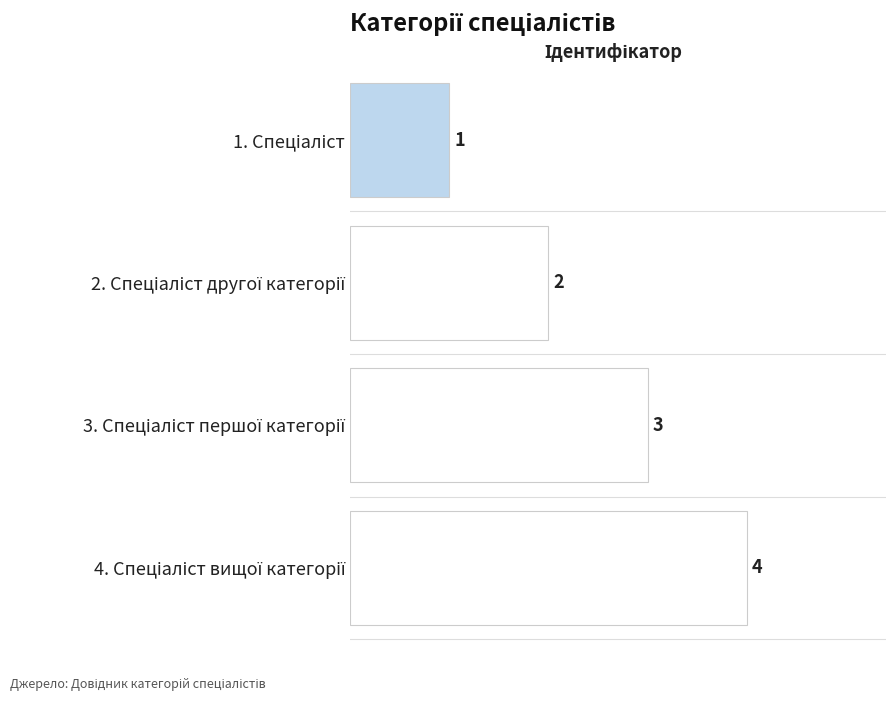

What is the difference between the maximum and minimum values?

3